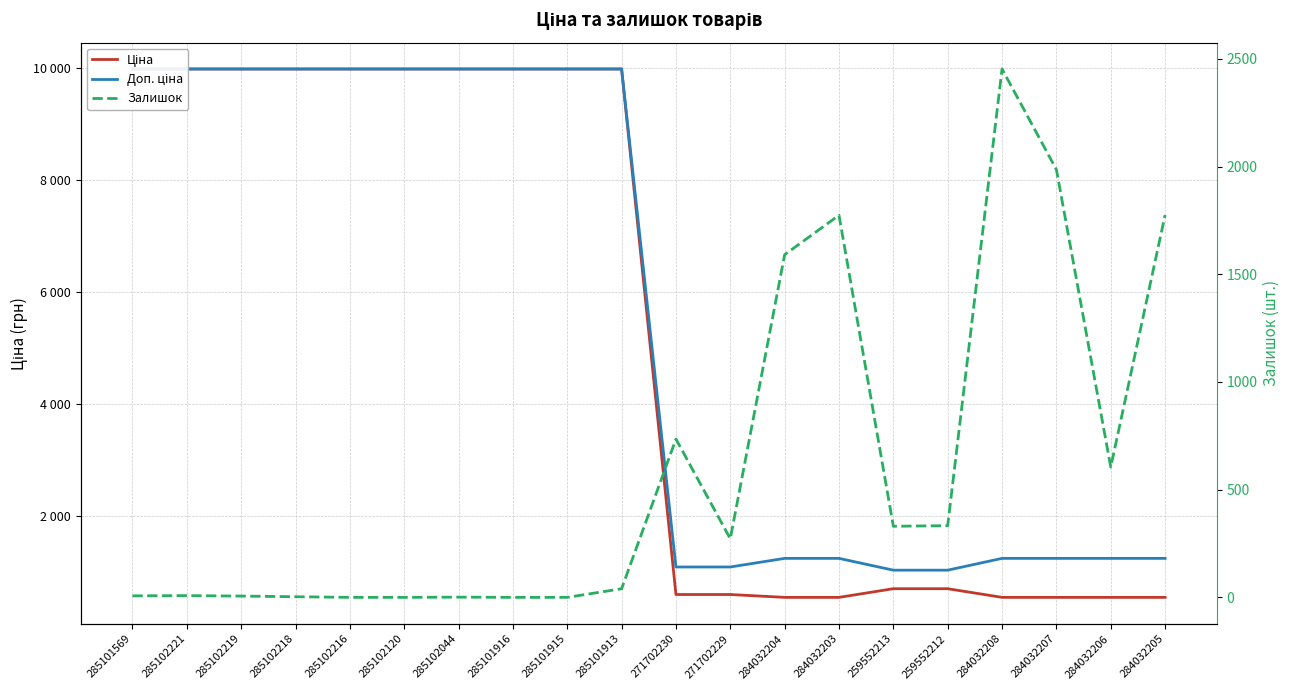

Does the chart display data point markers on the line(s)?

No